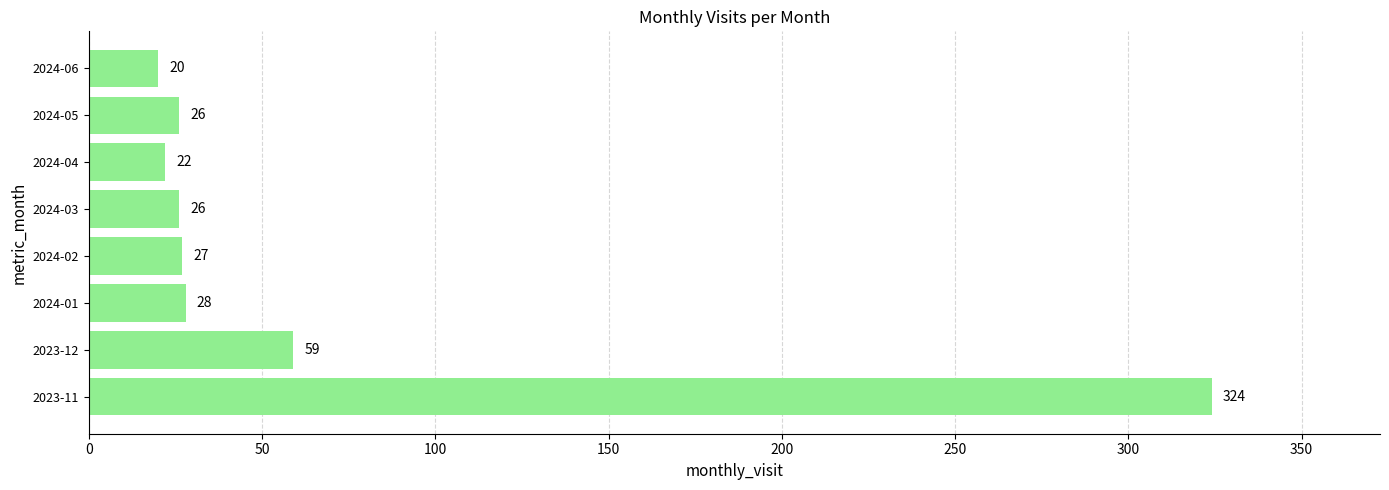

The value at 2023-12 is 31. True or false?

False